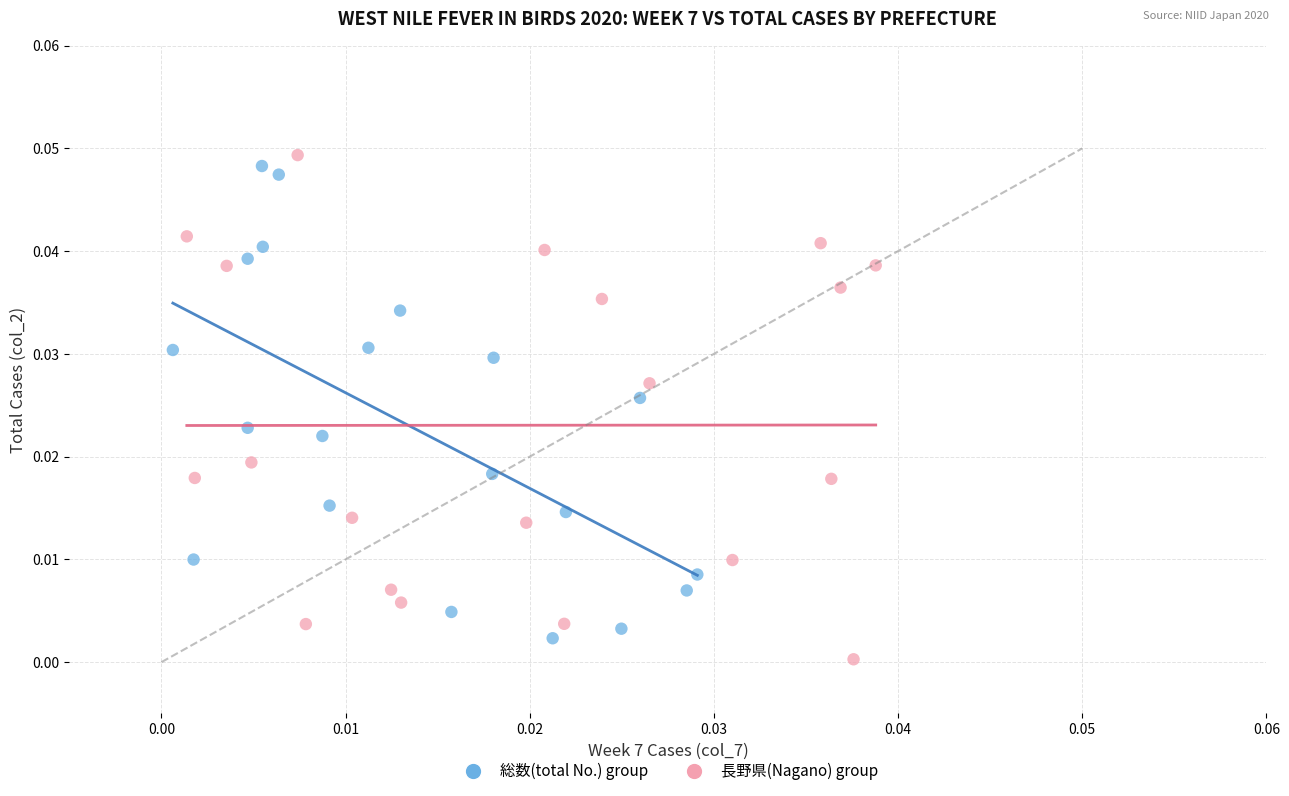

Which series reaches the minimum Y coordinate?

長野県(Nagano) group